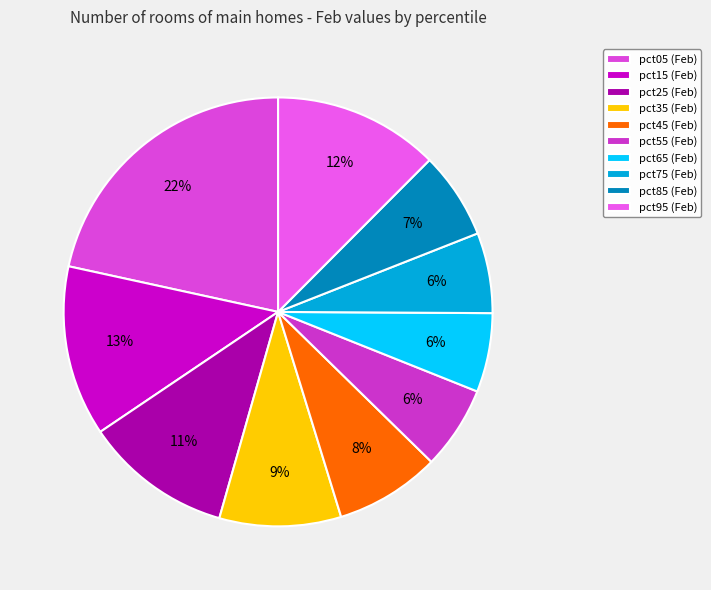

What is the change in value from pct05 to pct15?

-1.2